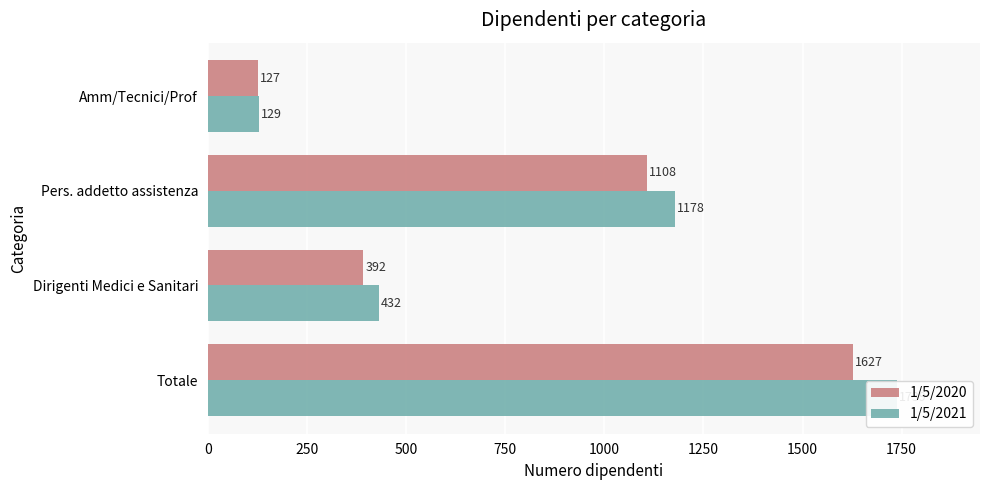

What are all the series names shown in the legend?

1/5/2020, 1/5/2021